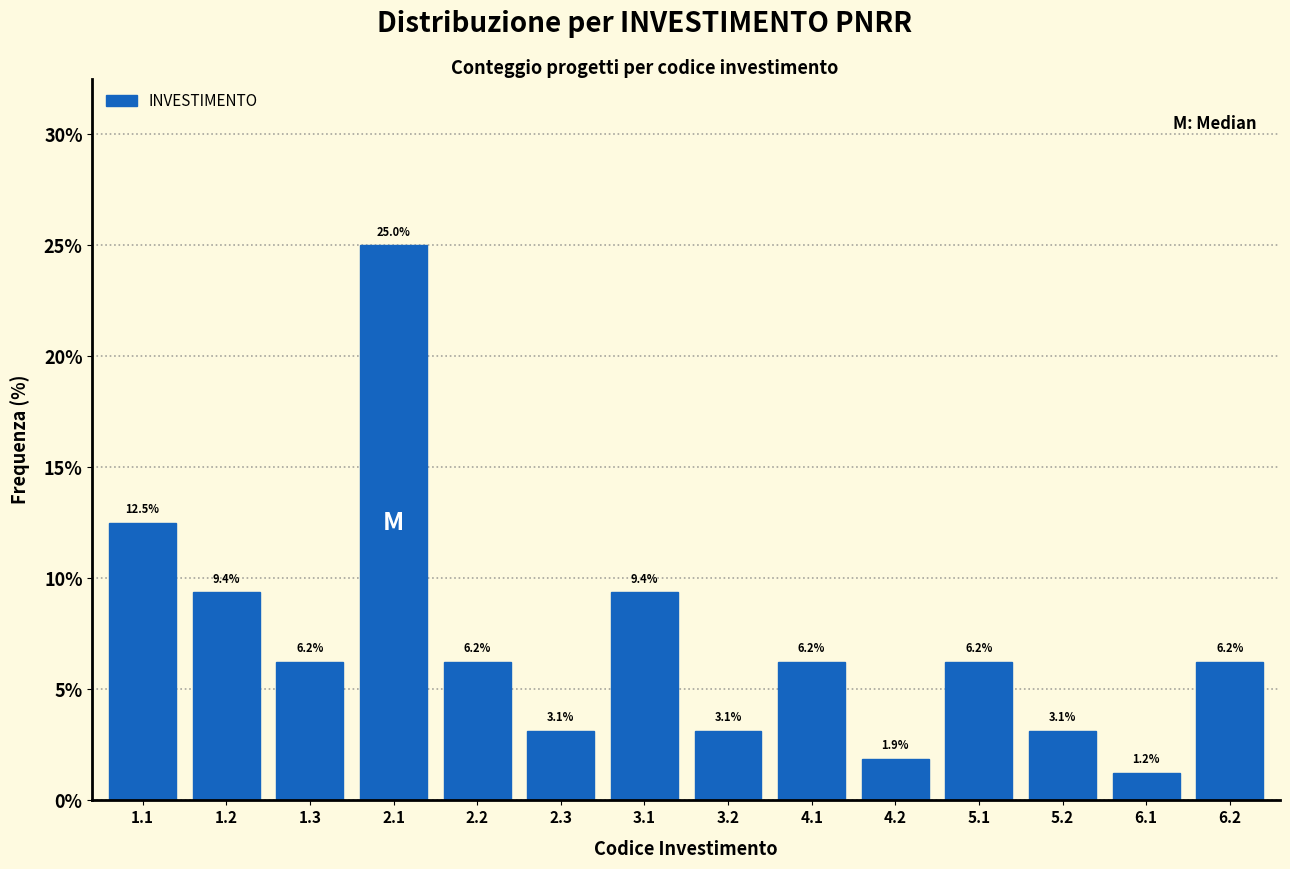

Which label corresponds to the largest value in the chart?

2.1